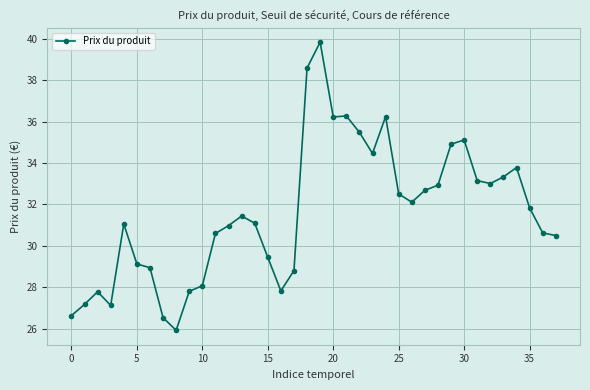

What is the maximum value shown in the chart?

39.8